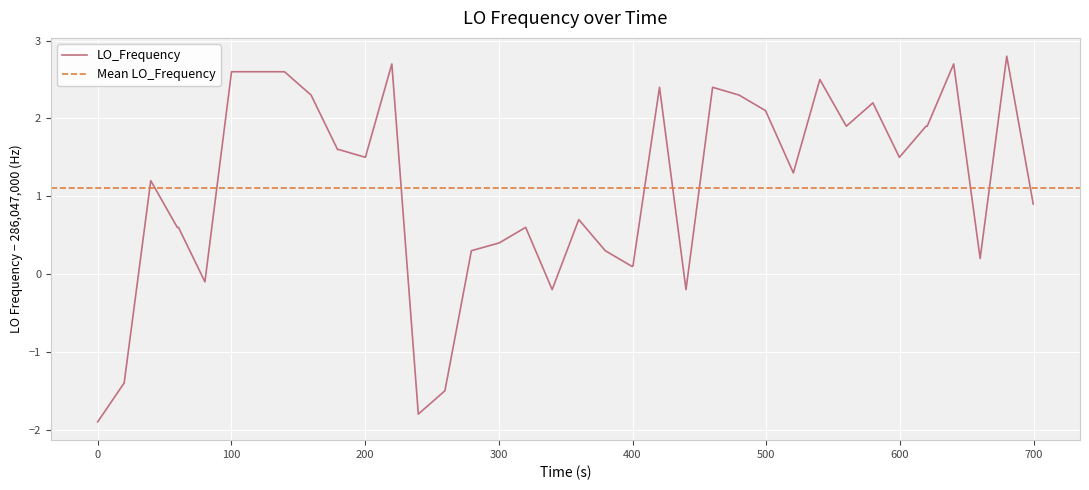

What is the sum of all values?

44.3